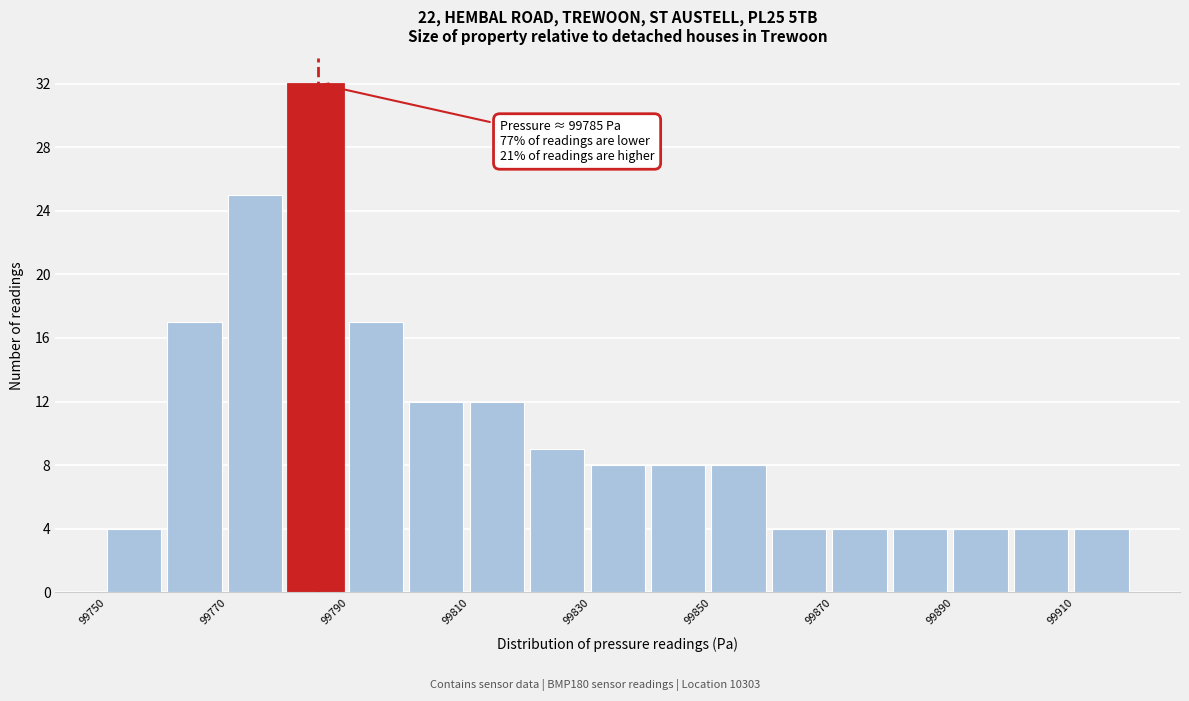

Which range on the x-axis has the tallest bar?

99780 to 99790